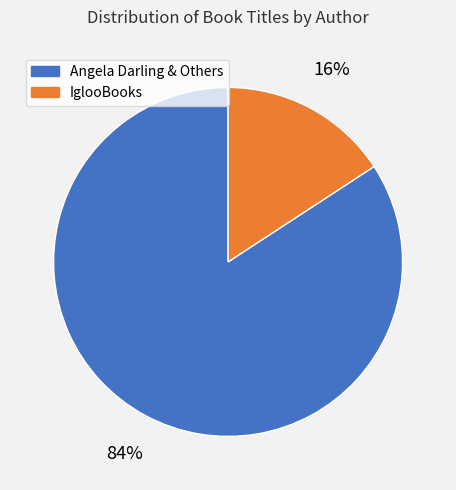

To the nearest percent, what is the average slice percentage?

50%